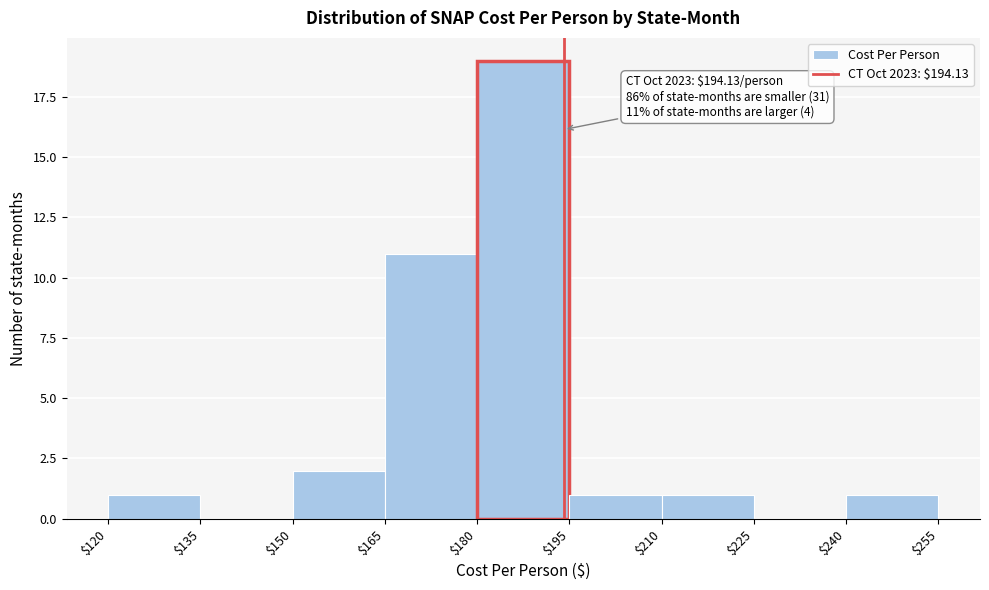

Over which range of the x-axis is the bar tallest?

$180 to $195